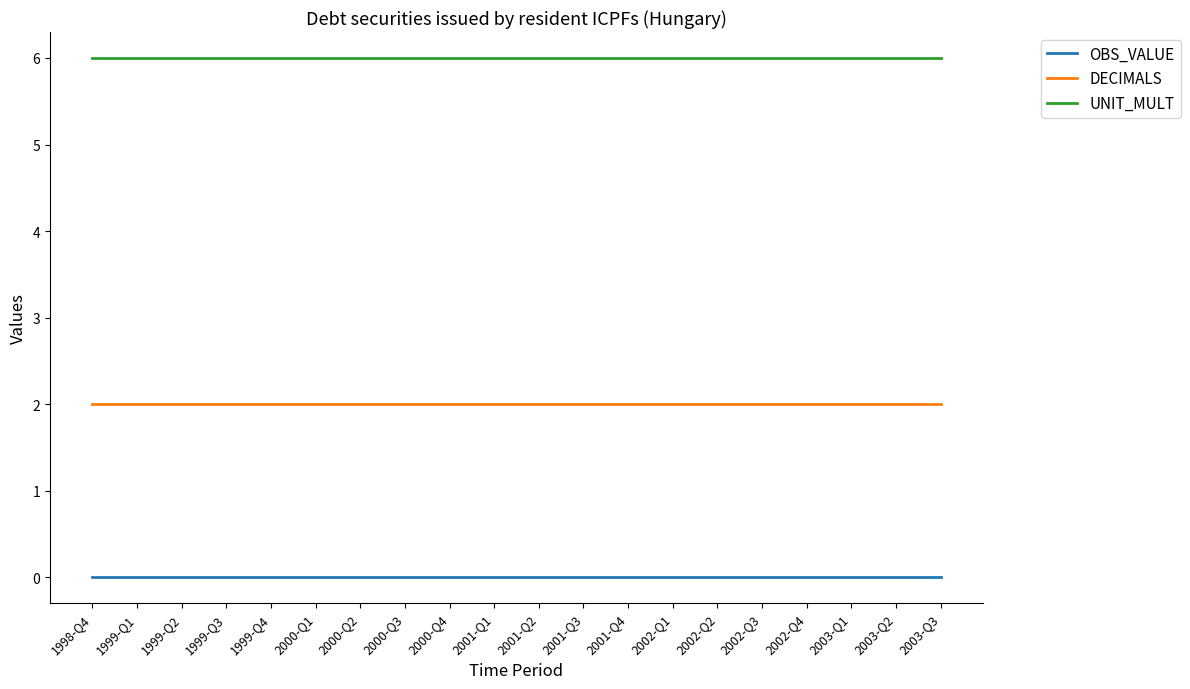

What position from the left is 2002-Q1?

14